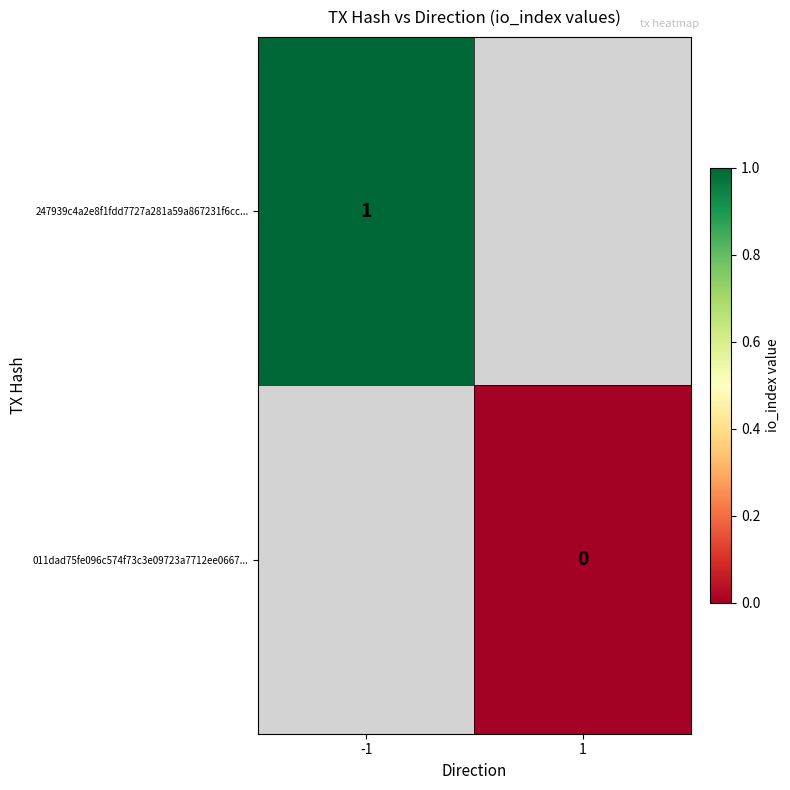

Is it true that 247939c4a2e8f1fdd7727a281a59a867231f6cc... equals 1 at -1?

True